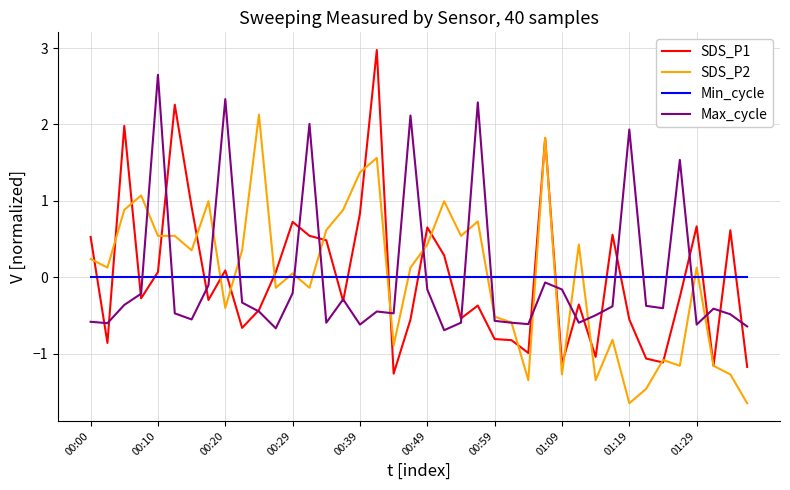

What is the minimum value shown in the chart?

-1.7